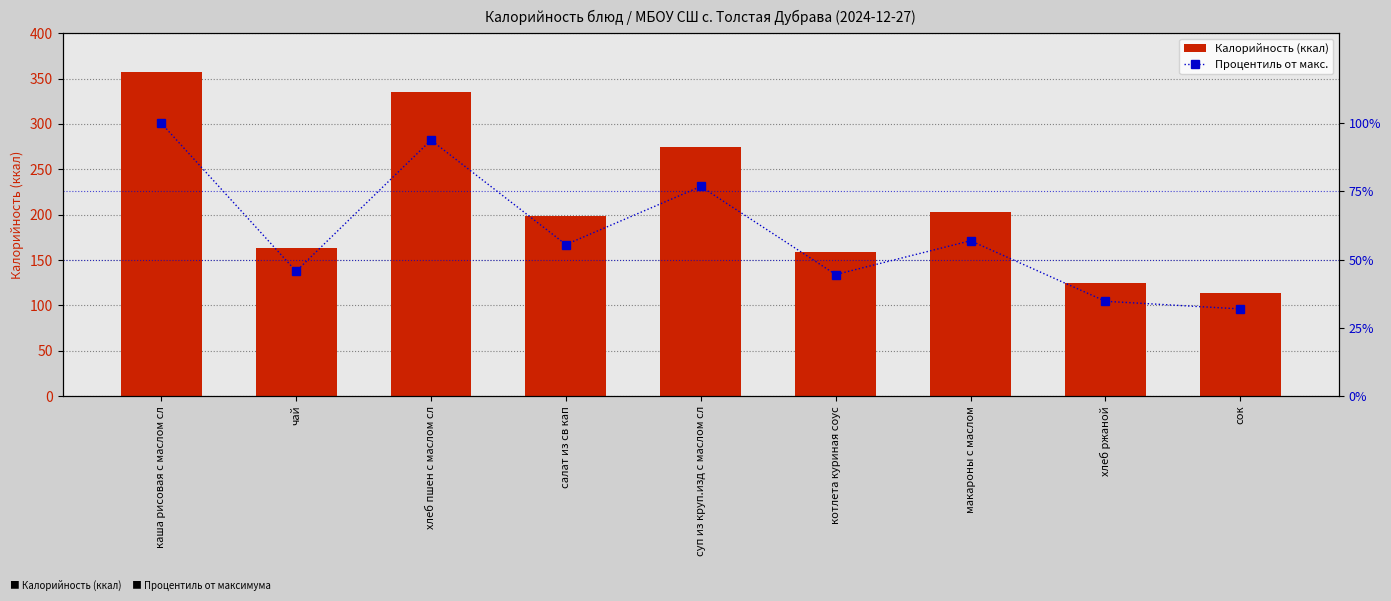

Reading left to right, list all the values displayed in this chart.

Калорийность (ккал): каша рисовая с маслом сл=357.0	чай=163.0	хлеб пшен с маслом сл=335.0	салат из св кап=198.0	суп из круп.изд с маслом сл=274.0	котлета куриная соус=159.0	макароны с маслом=203.0	хлеб ржаной=124.0	сок=114.0
Процентиль от макс.: каша рисовая с маслом сл=100.0	чай=45.7	хлеб пшен с маслом сл=93.8	салат из св кап=55.5	суп из круп.изд с маслом сл=76.8	котлета куриная соус=44.5	макароны с маслом=56.9	хлеб ржаной=34.7	сок=31.9